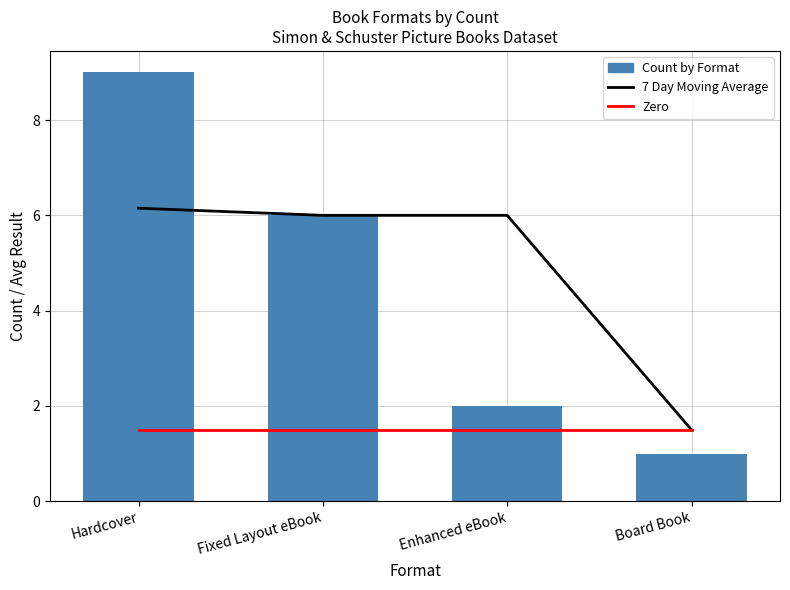

Which series has the largest range (max minus min)?

Count by Format